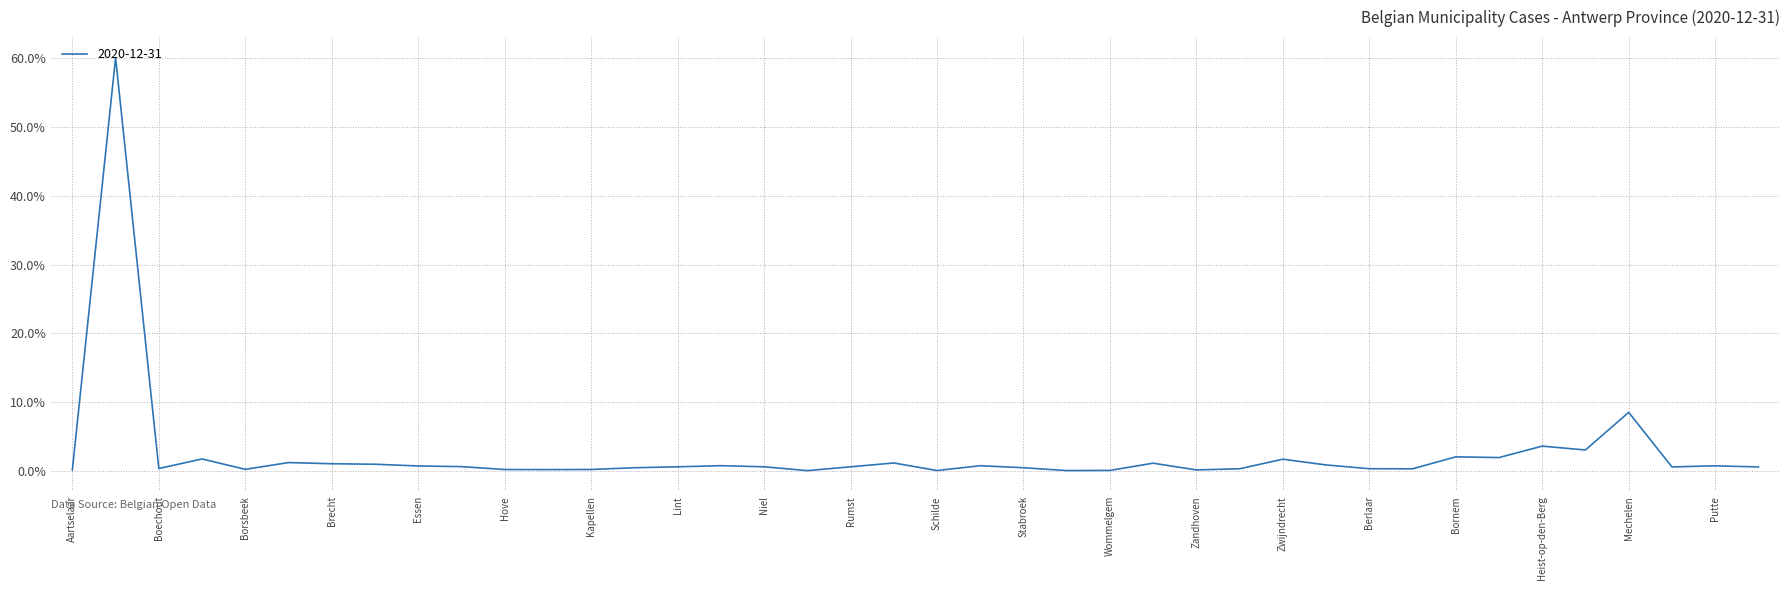

What is the greatest value displayed?

60.1